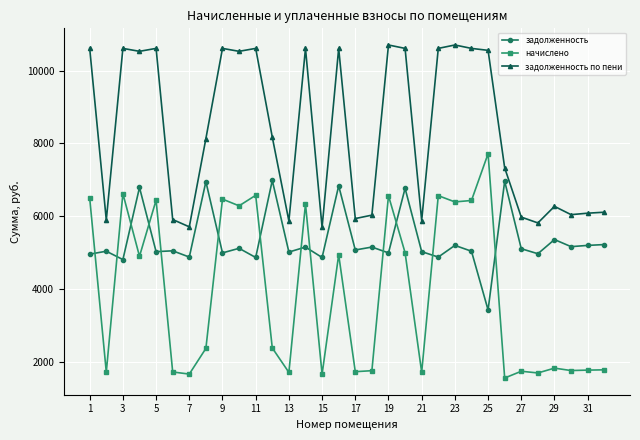

How many data points does each series have?

32